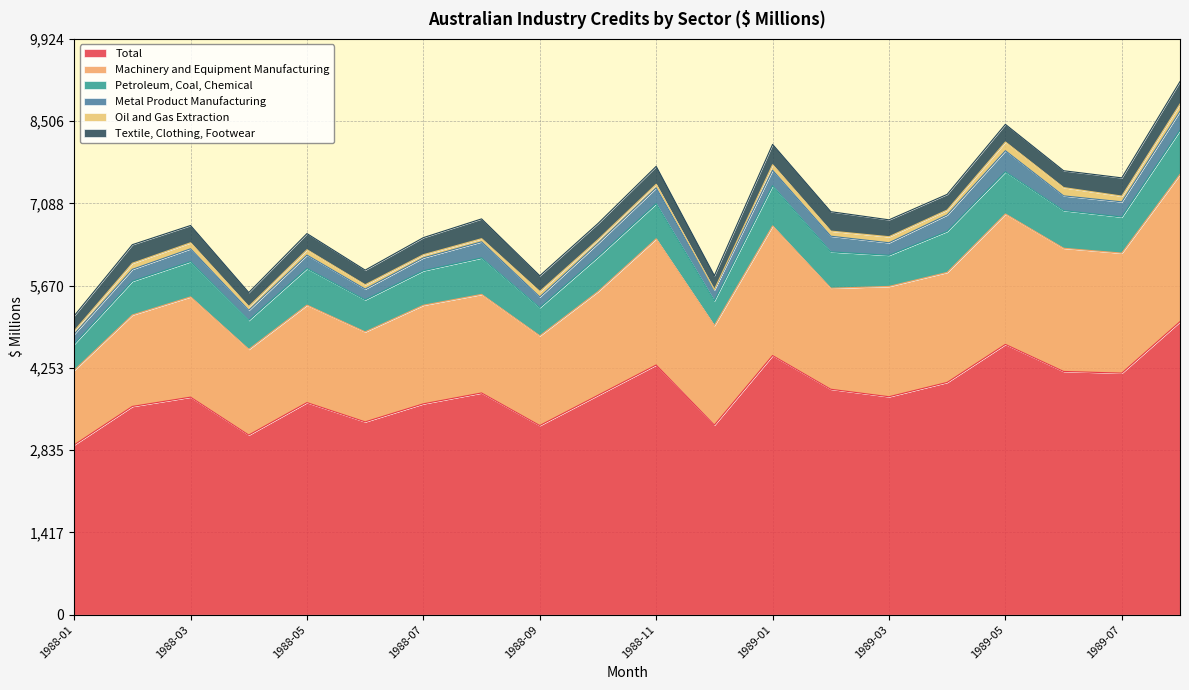

Between 1988-07 and 1989-01, which is larger?

1989-01